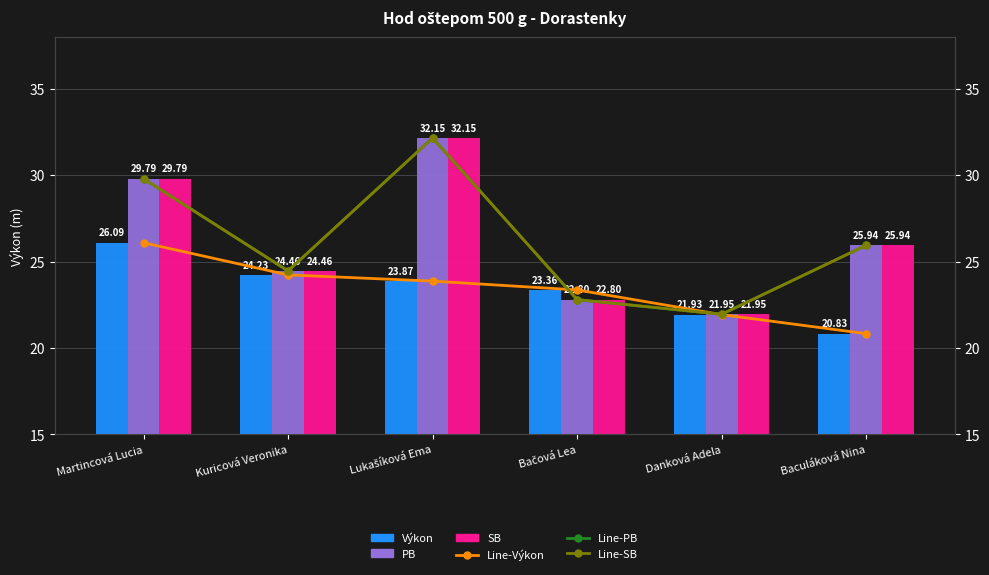

Between Martincová Lucia and Kuricová Veronika, which series saw the biggest shift?

PB